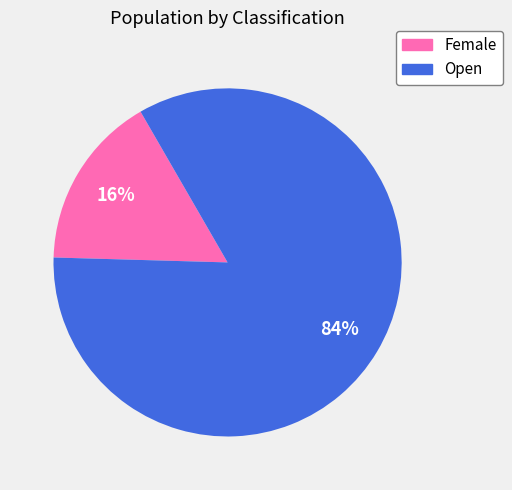

Do Female and Open together represent more than half of the pie?

Yes